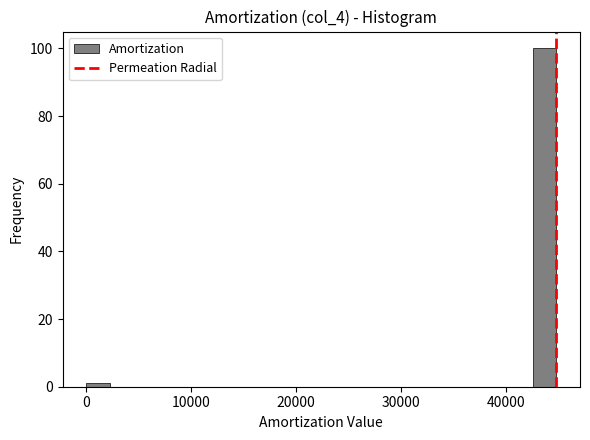

Around what value on the x-axis is the tallest bar? Give the approximate position of its centre, as read against the axis.

44000